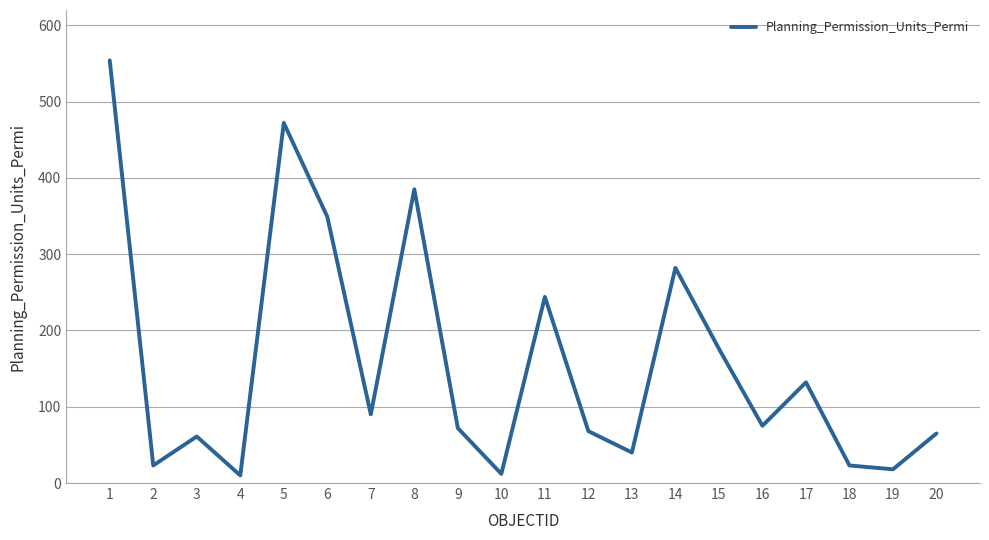

How many interior local peaks (higher than both neighbors) does the data have?

6